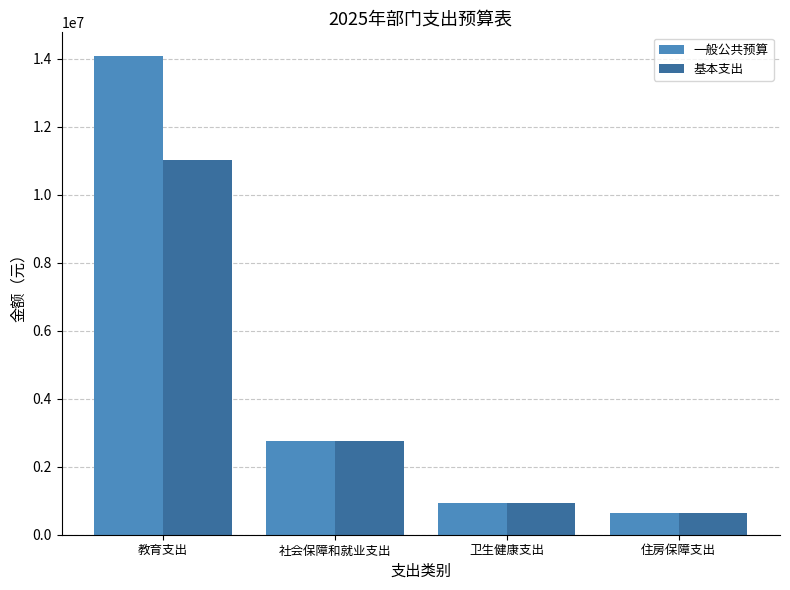

Where is 基本支出 nearest to the value 5841182?

社会保障和就业支出